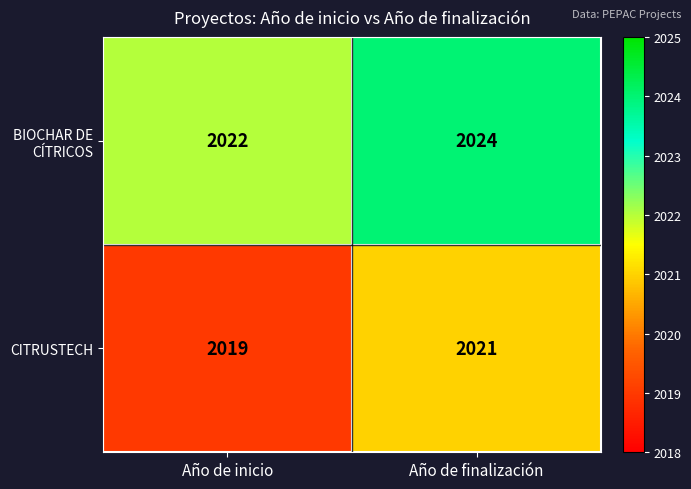

Is it true that CITRUSTECH equals 2019 at Año de inicio?

True